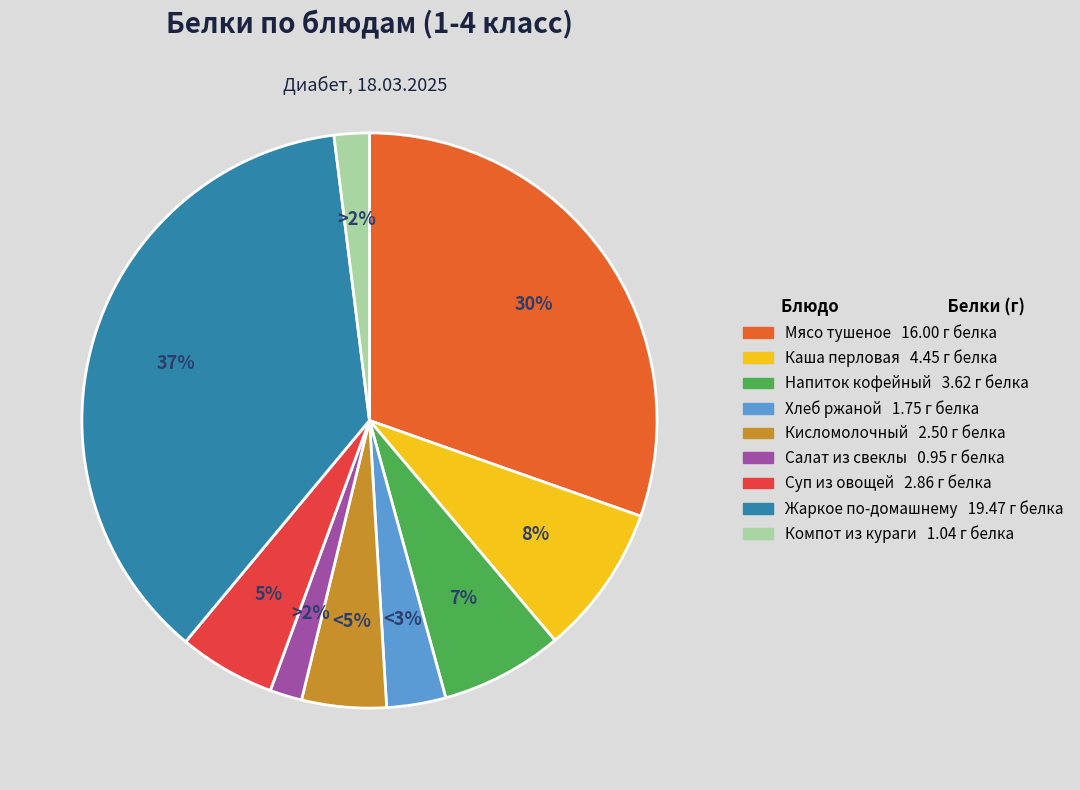

Does Мясо тушеное represent more than half of the total?

No